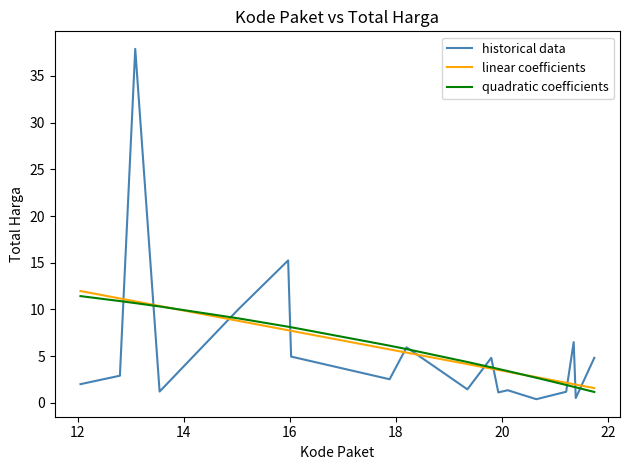

Which series ends up on top after the final intersection of historical data and linear coefficients?

historical data